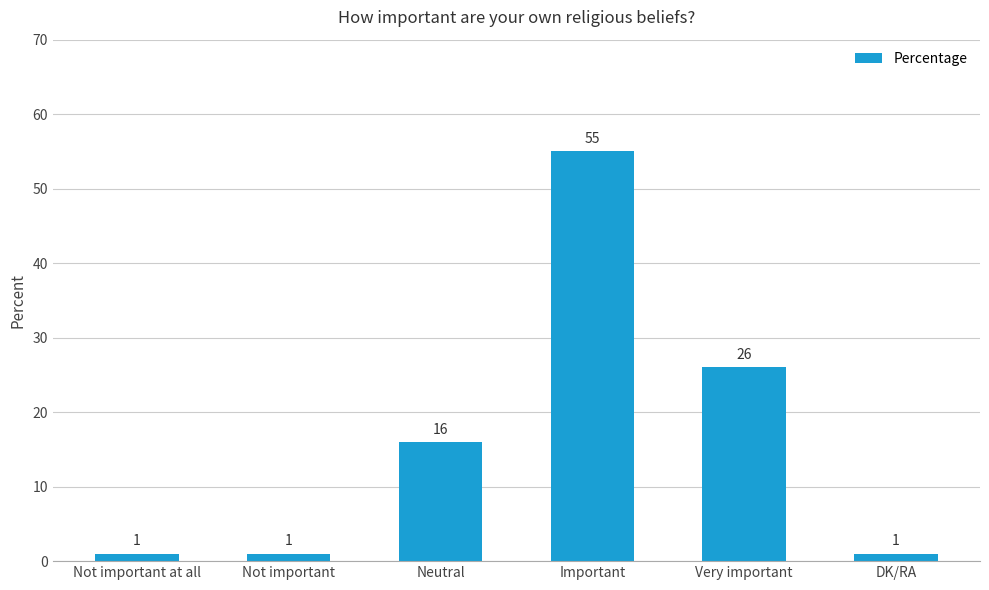

What is the sum of all values?

100